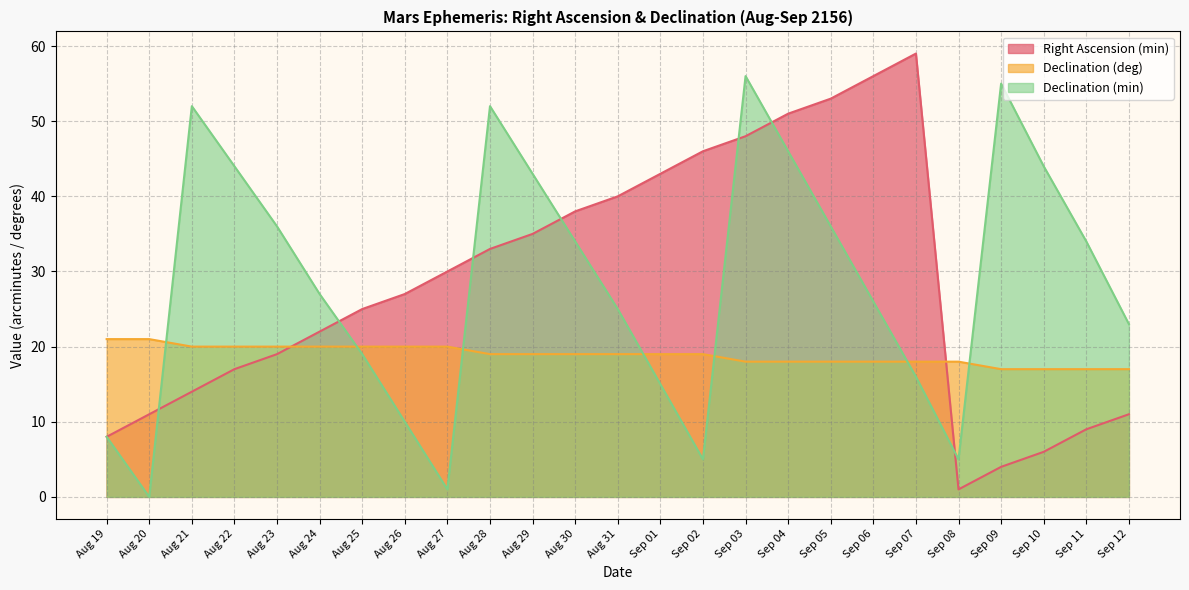

How many lines are shown in the chart?

3